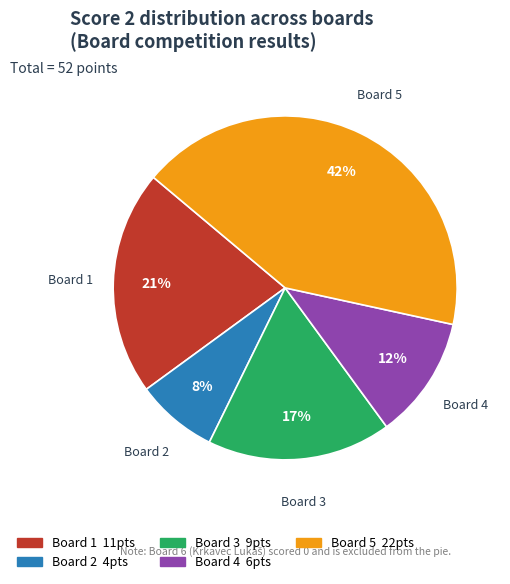

Does any single category account for the majority?

No